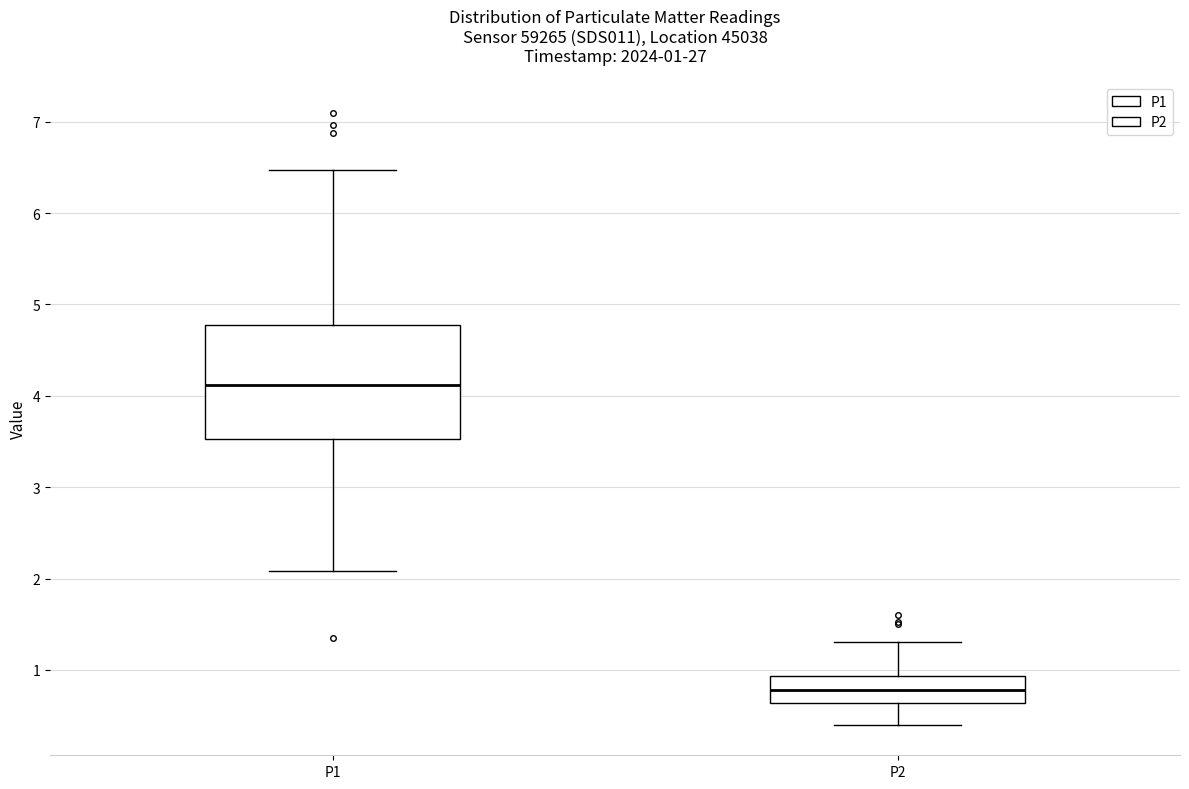

Which box's median line is the highest?

P1